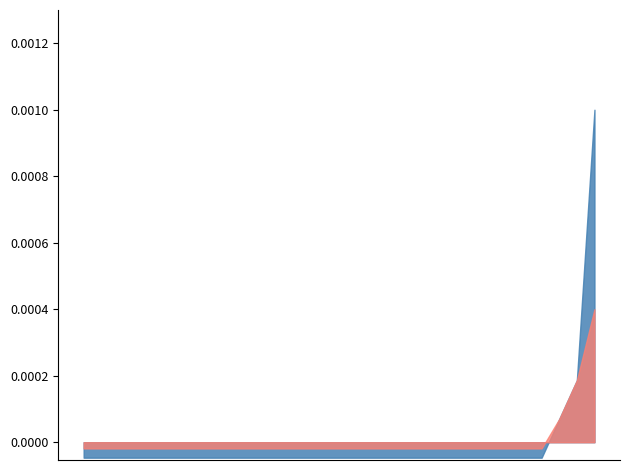

Between 2021-11-04 and 2021-11-02, which is larger?

2021-11-04